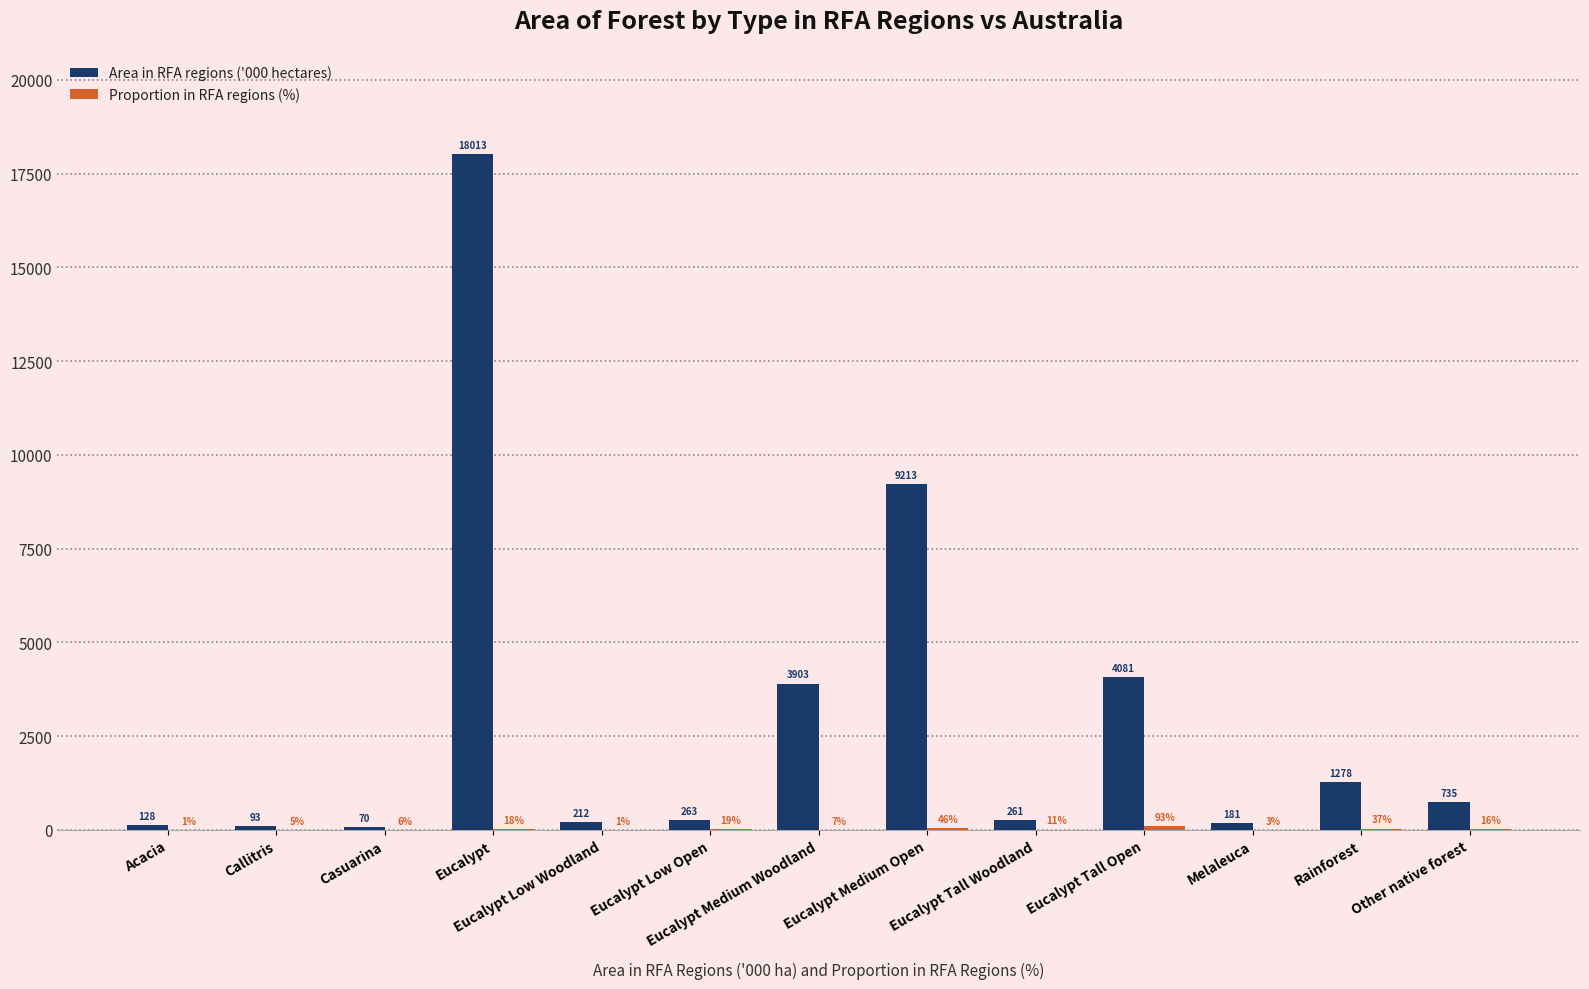

What is the maximum value shown in the chart?

18013